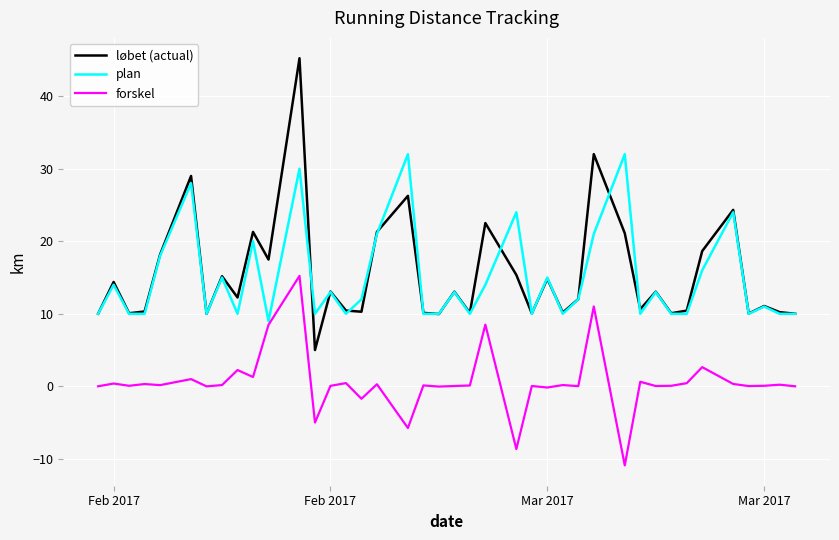

True or false: løbet (actual) has more than 2 interior local peaks.

True